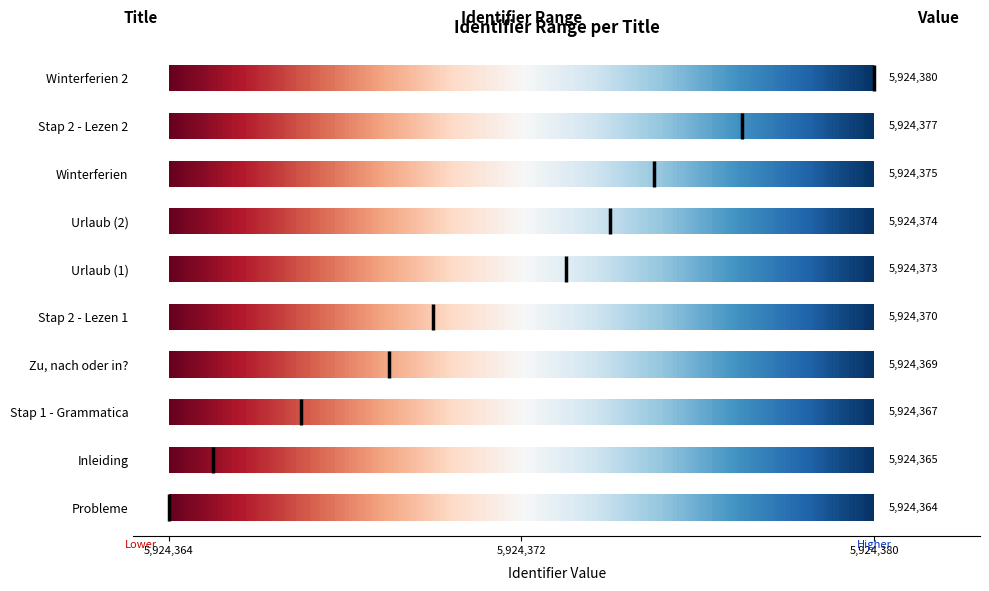

What is the change in value from Urlaub (1) to Urlaub (2)?

+1